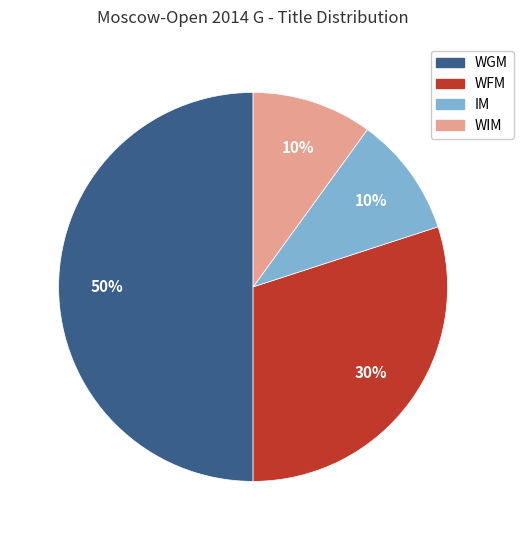

To the nearest percent, what portion does IM represent?

10%